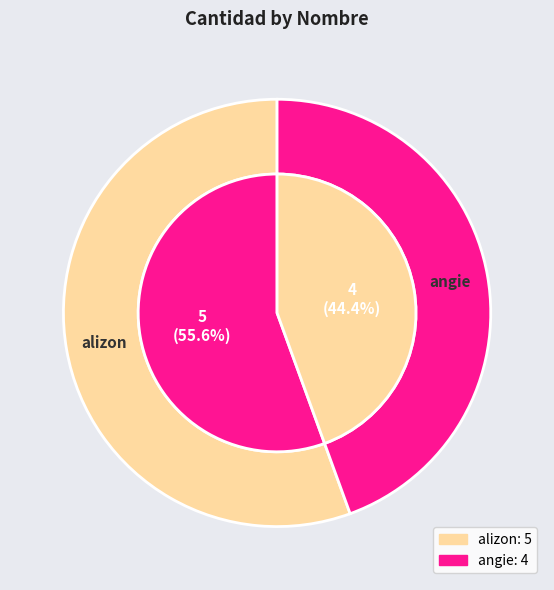

Does angie represent more than half of the total?

No